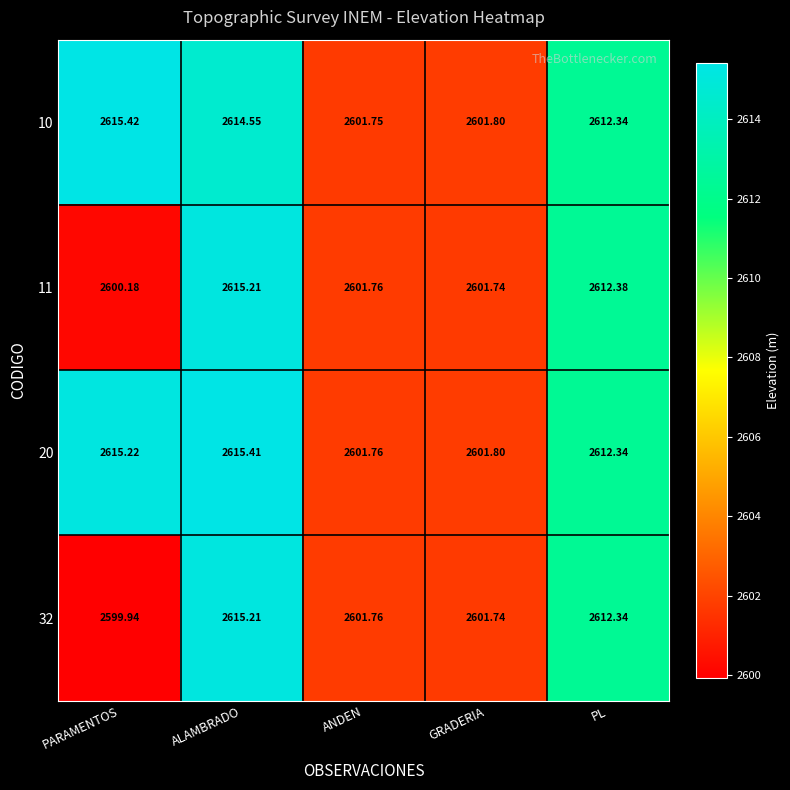

At which category does the chart reach its minimum across all series?

PARAMENTOS